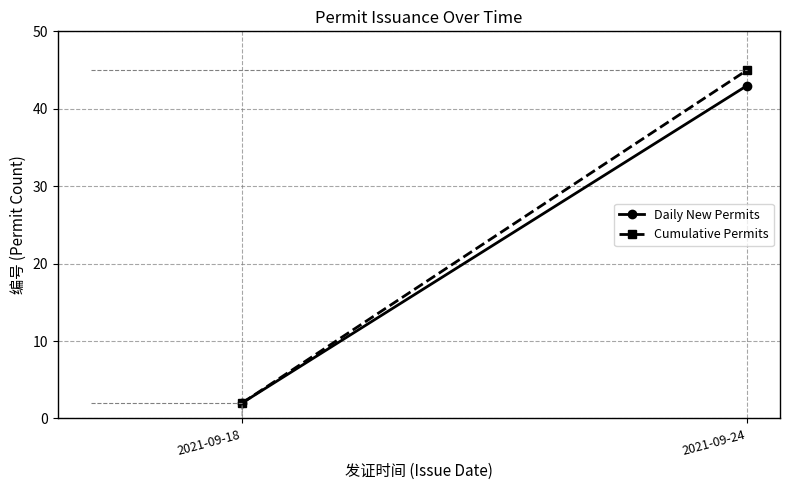

What are all the series names shown in the legend?

Daily New Permits, Cumulative Permits